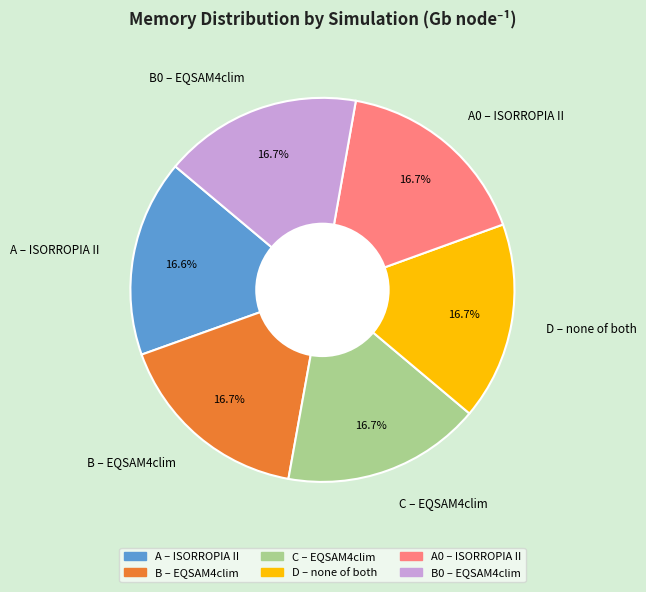

What percentage is NOT represented by A0 – ISORROPIA II?

83.3%